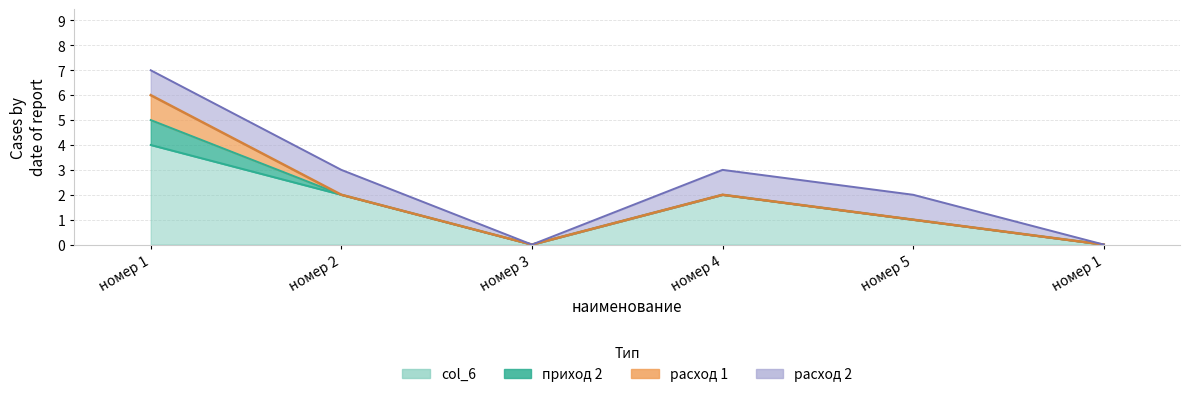

The приход 2 series shows 0 at номер 1. True or false?

False